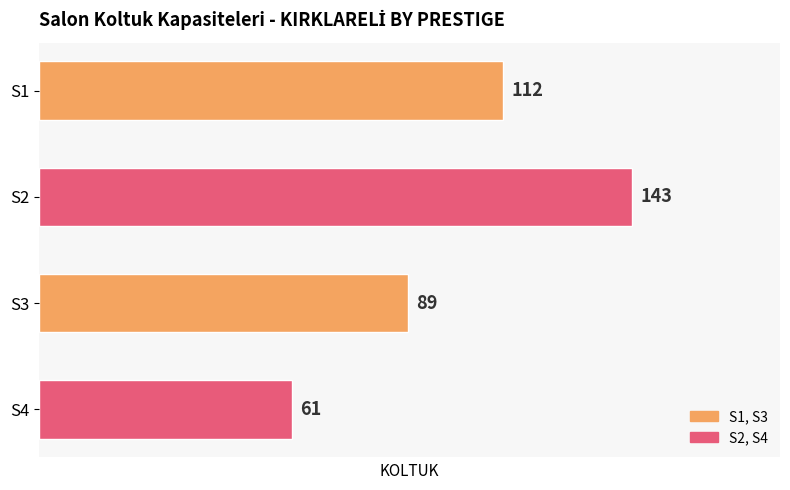

The chart shows a value of 92 at S4. True or false?

False